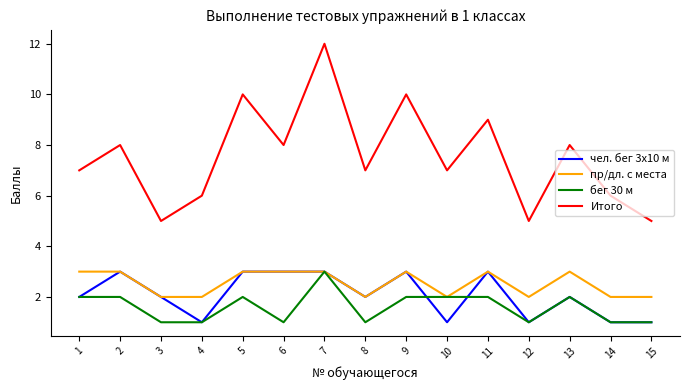

Which series changed the most between 7 and 8?

Итого